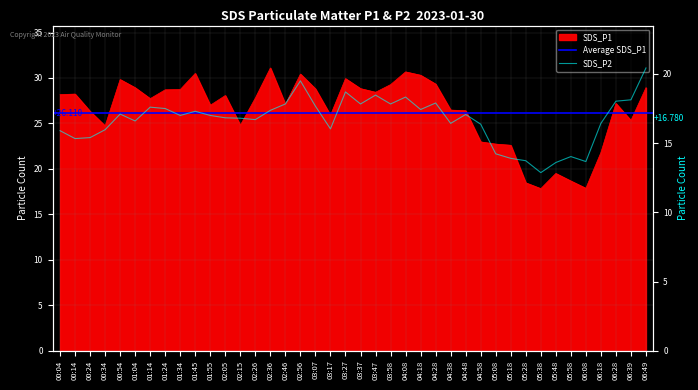

The value of SDS_P2 at 04:58 is 16.4. True or false?

True